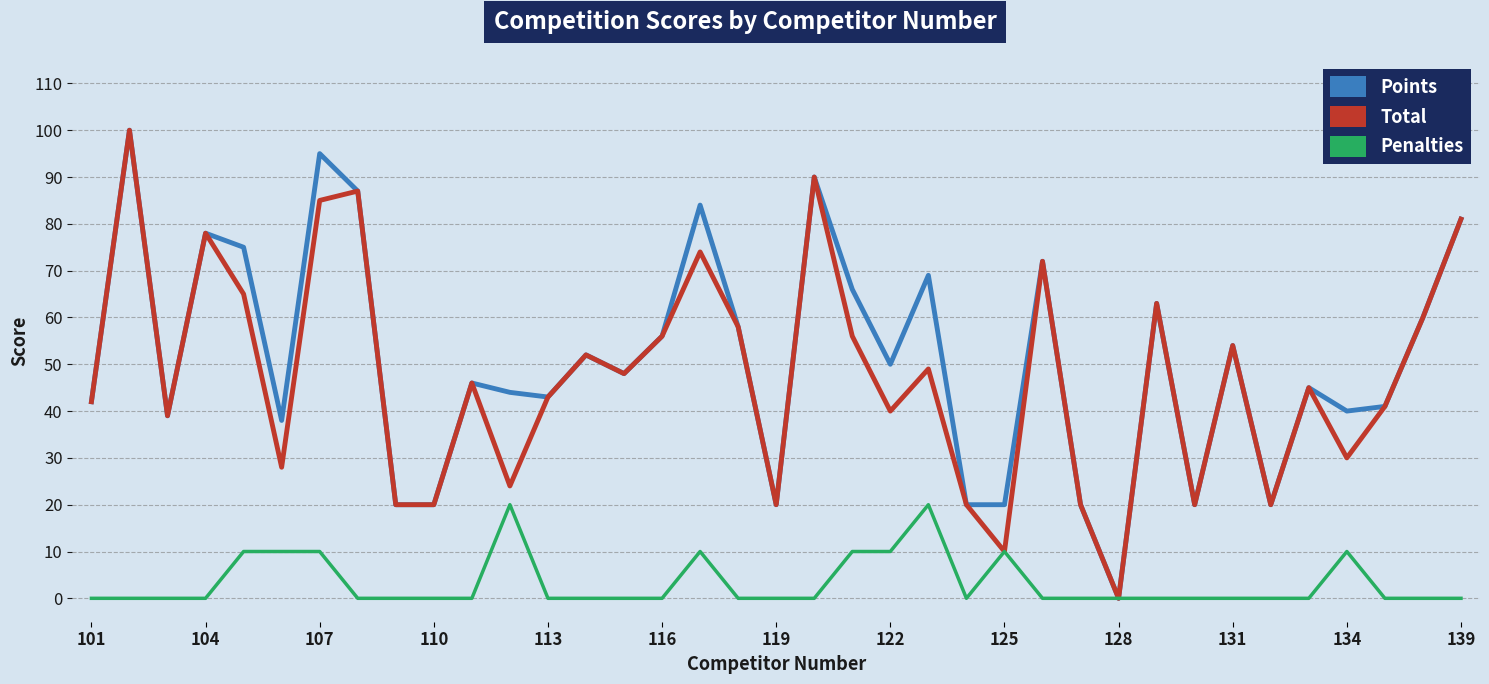

What is the difference between the maximum and minimum values in the Penalties series?

20